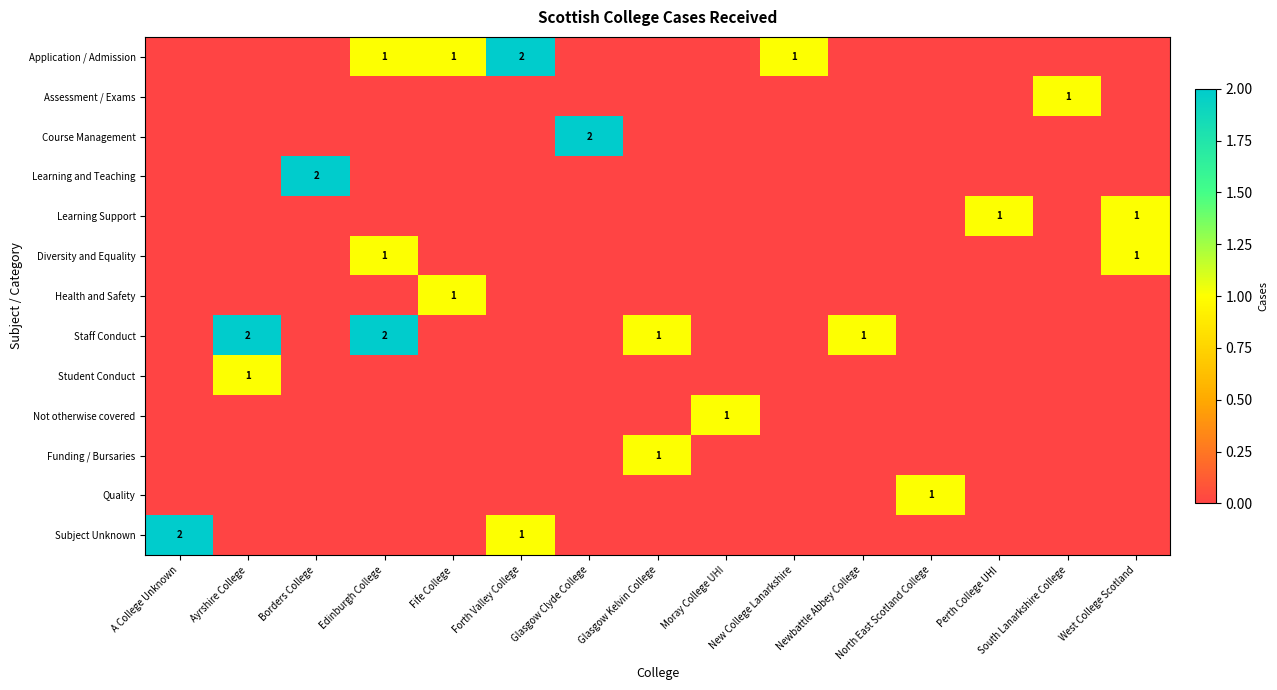

The value of Staff Conduct at Newbattle Abbey College is 0. True or false?

False